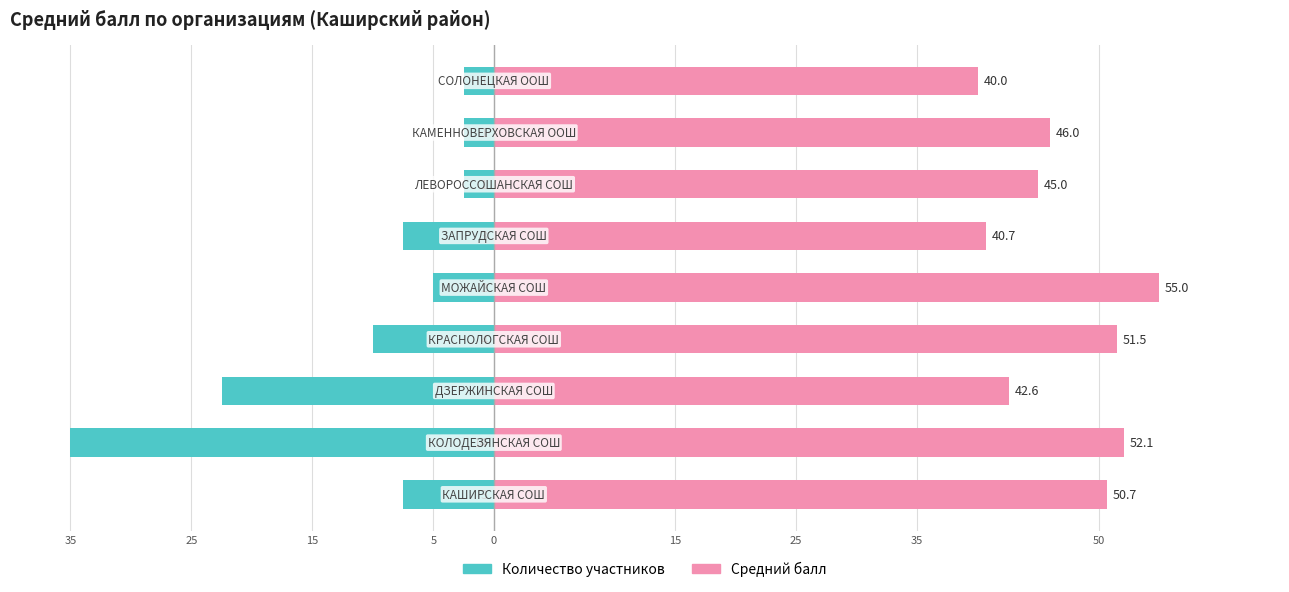

The Средний балл series shows 55.7 at 15. True or false?

False